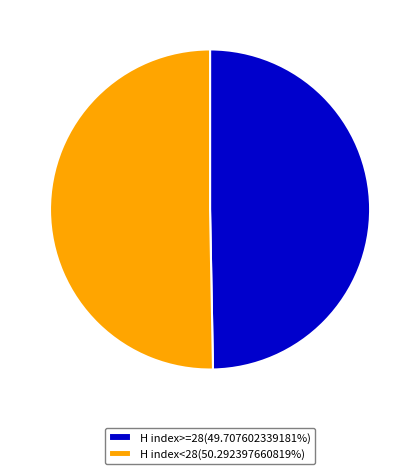

Is there any slice that represents more than half of the pie?

Yes